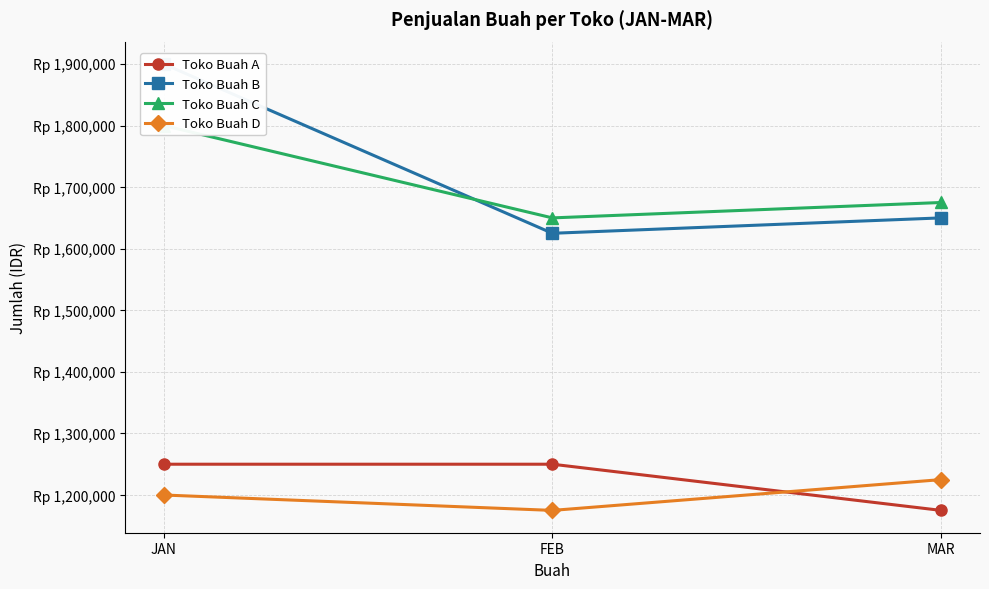

How many data points in Toko Buah B are less than 1650000?

1